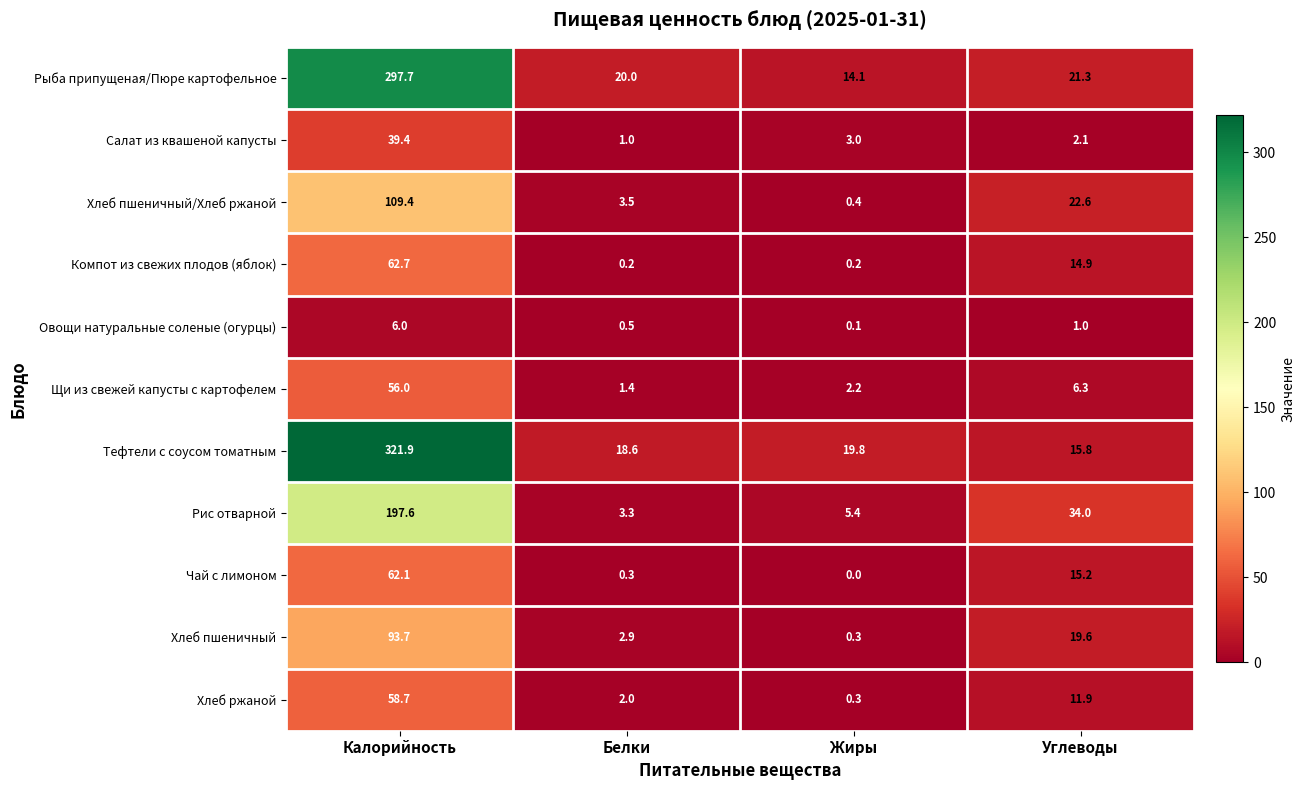

Which series changed the most between Белки and Жиры?

Рыба припущеная/Пюре картофельное